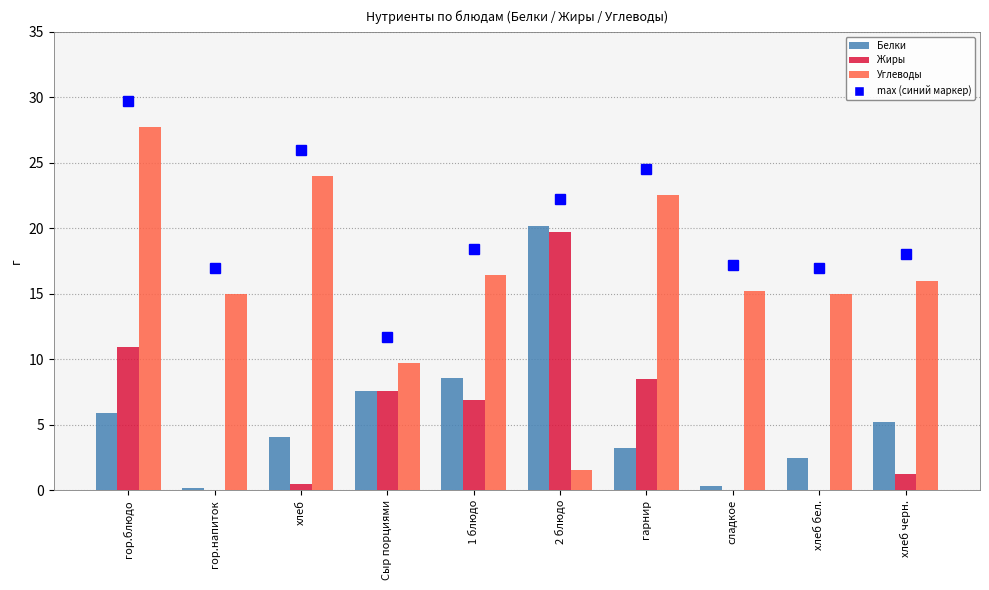

Count the number of categories in the chart.

10